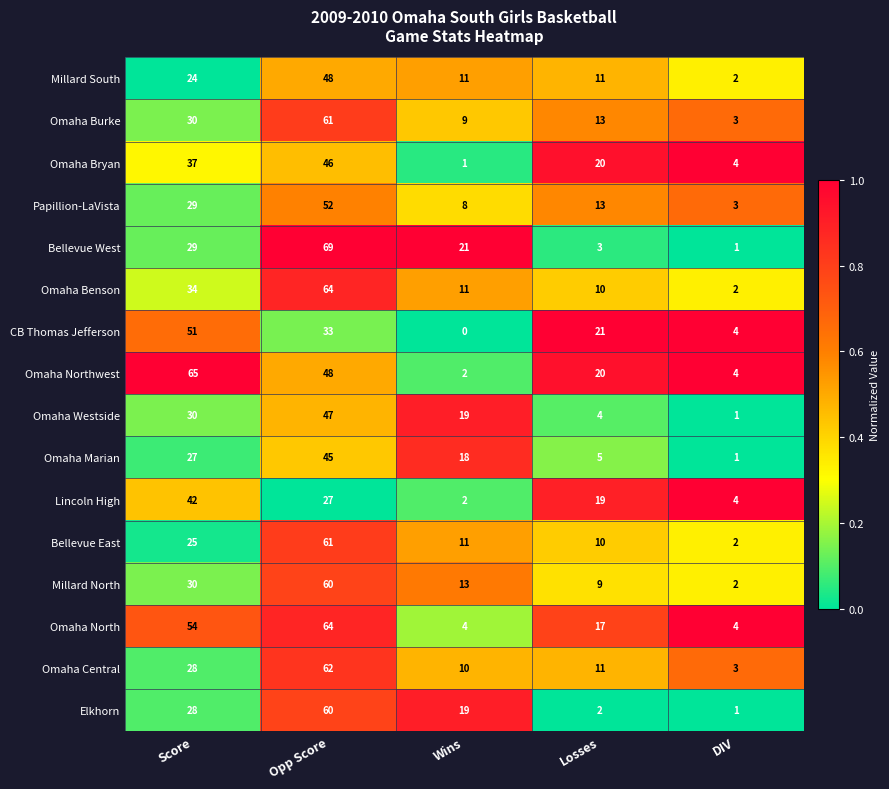

List the labels in order of CB Thomas Jefferson value, largest first.

Score, Opp Score, Losses, DIV, Wins